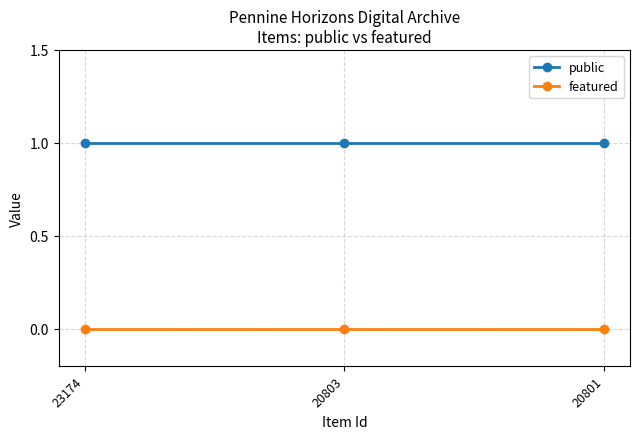

Does the chart have visible grid lines?

Yes